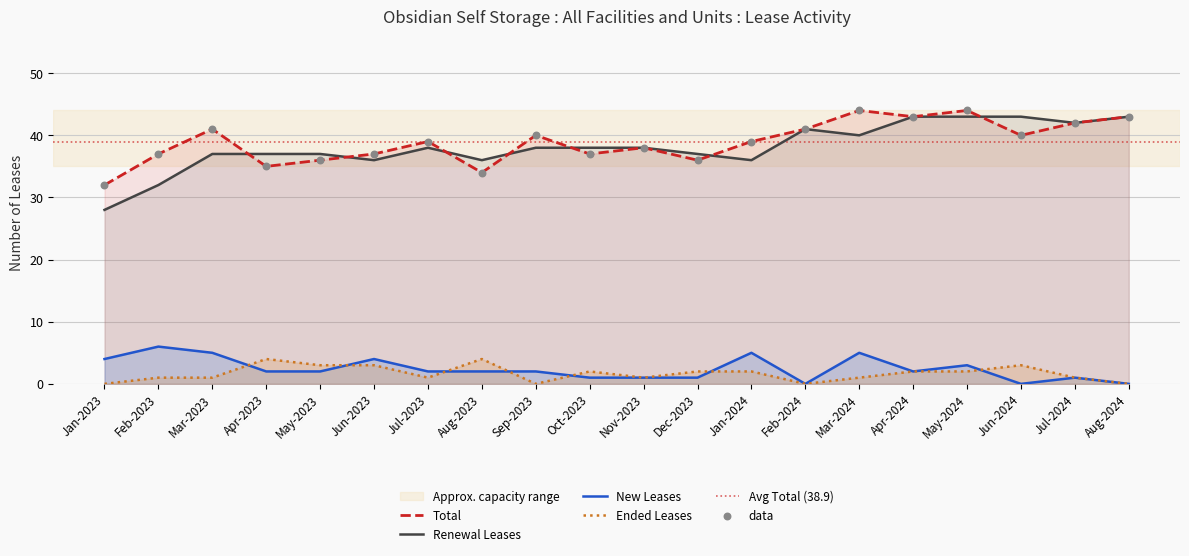

Is the value of Ended Leases at Jun-2023 greater than the value of New Leases at Mar-2024?

No